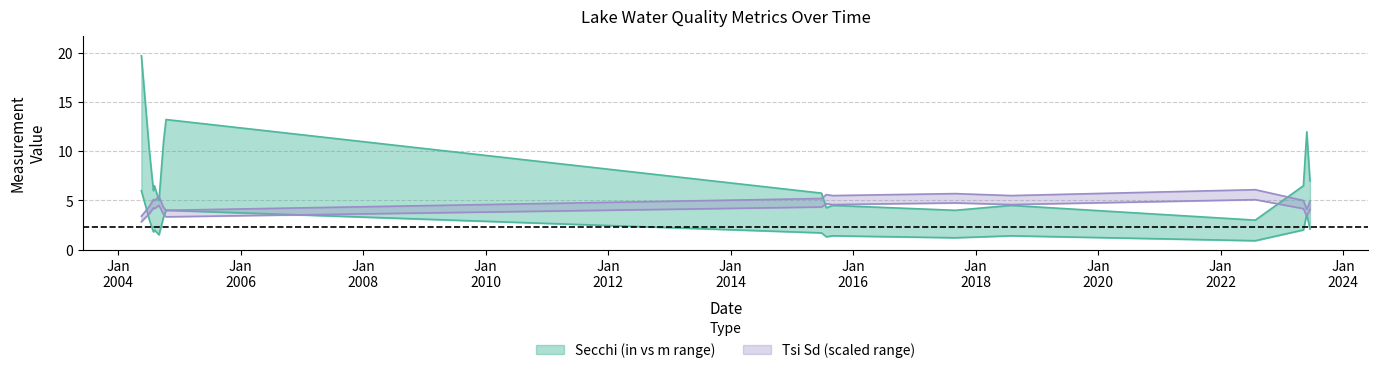

What is the average value of the Tsi Sd series?

5.0